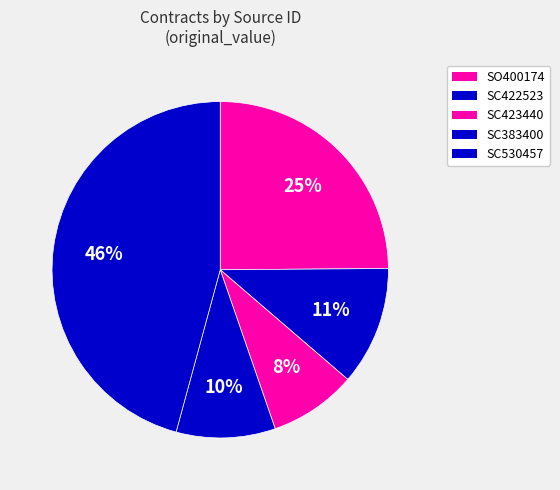

Which category has the biggest portion of the pie?

SC530457